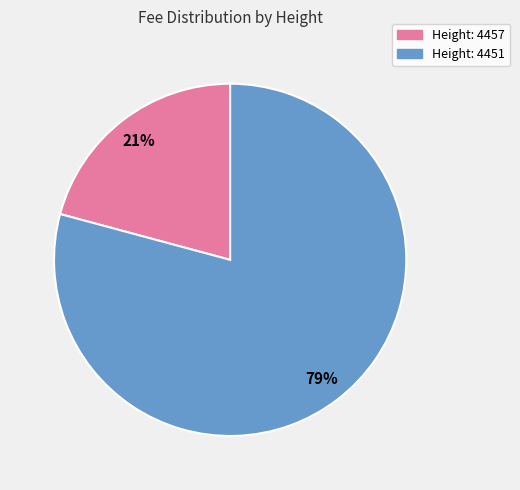

Approximately how many times larger is the value at Height: 4457 compared to Height: 4451?

0.3